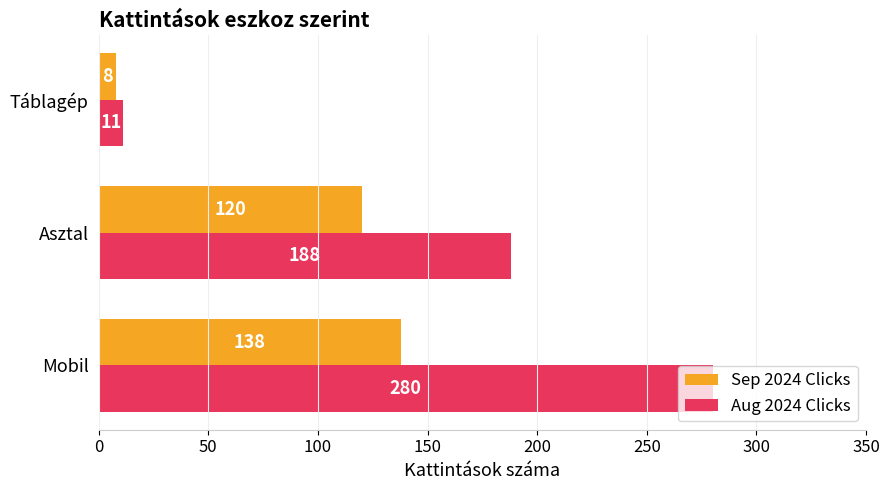

Which series has the largest total across all categories?

Aug 2024 Clicks